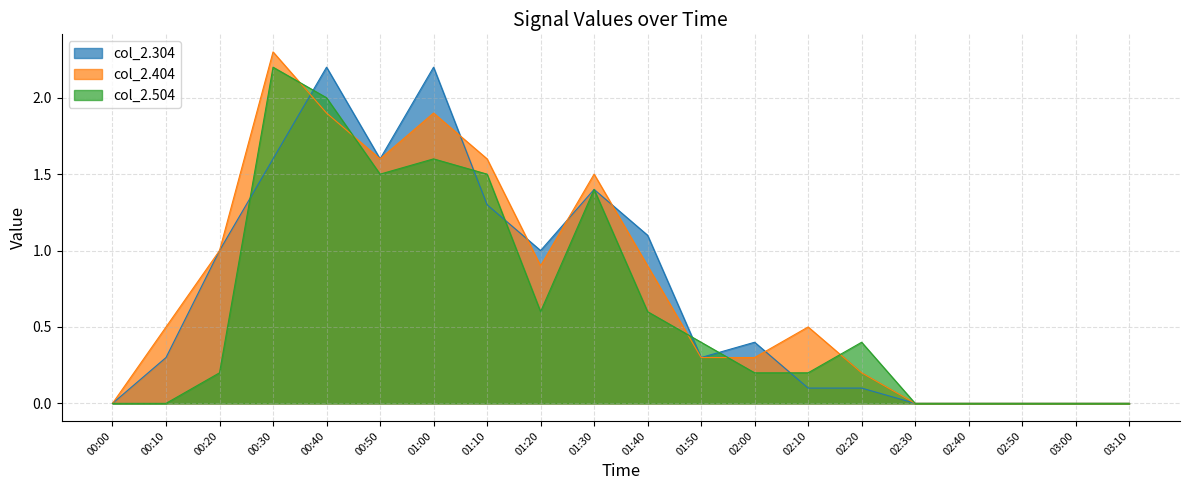

What is the greatest value displayed?

2.3